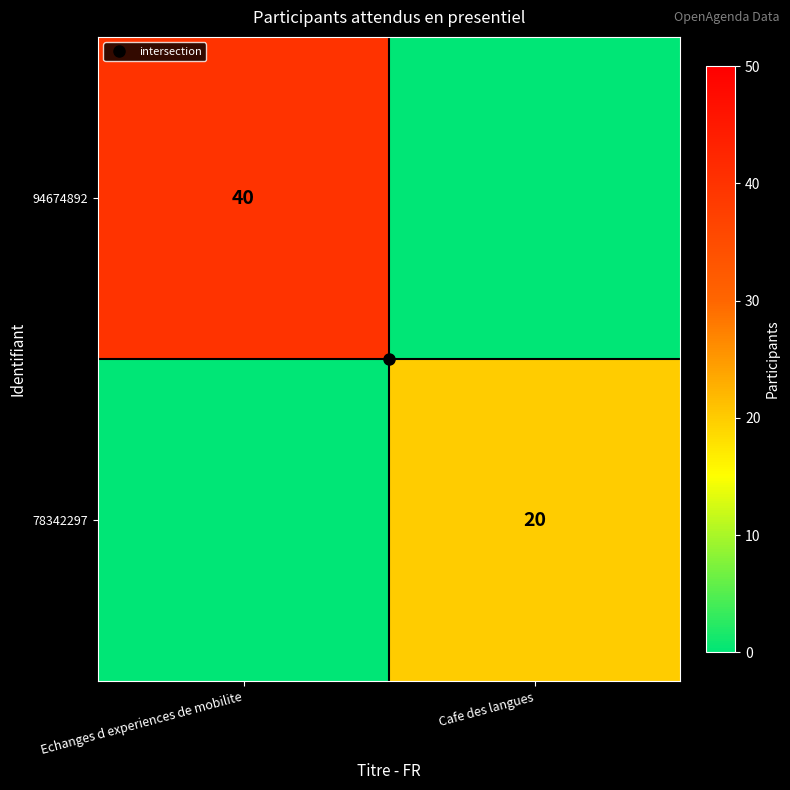

Which series has the largest range (max minus min)?

94674892